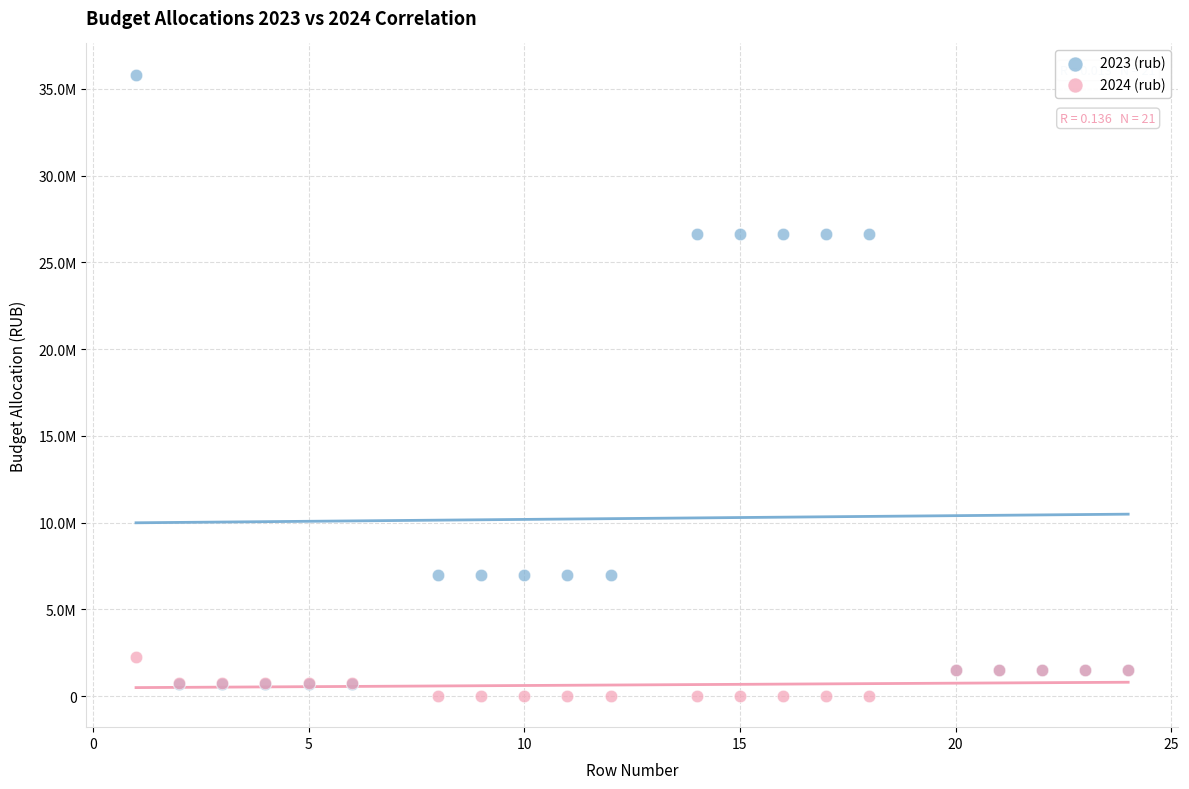

Which series contains the highest Y value?

2023 (rub)